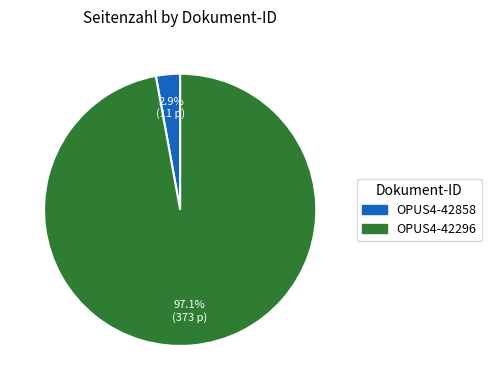

What percentage is the OPUS4-42296 slice, to the nearest percent?

97%